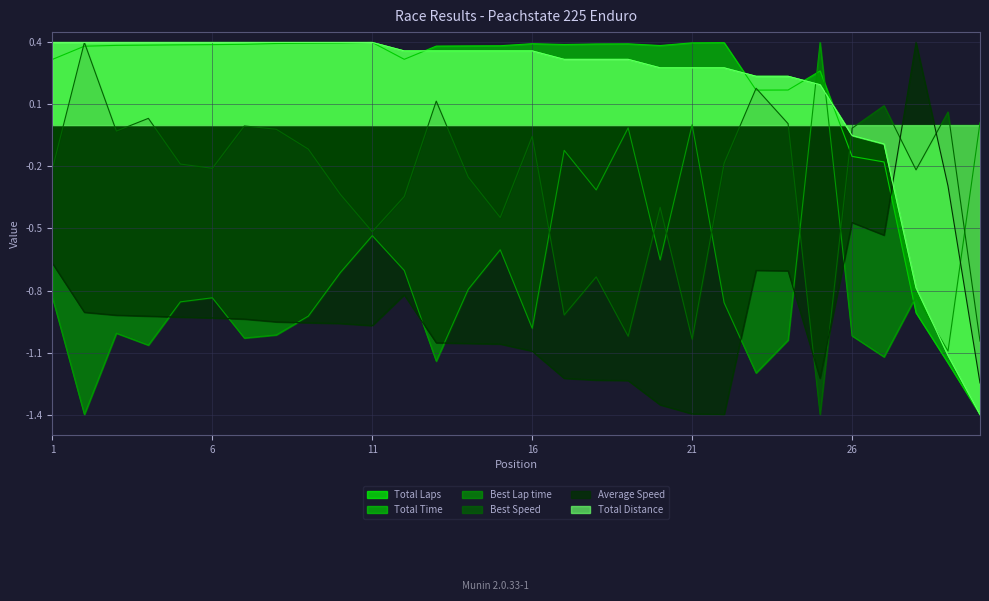

What is the difference between the maximum and minimum values in the Total Laps series?

1.8